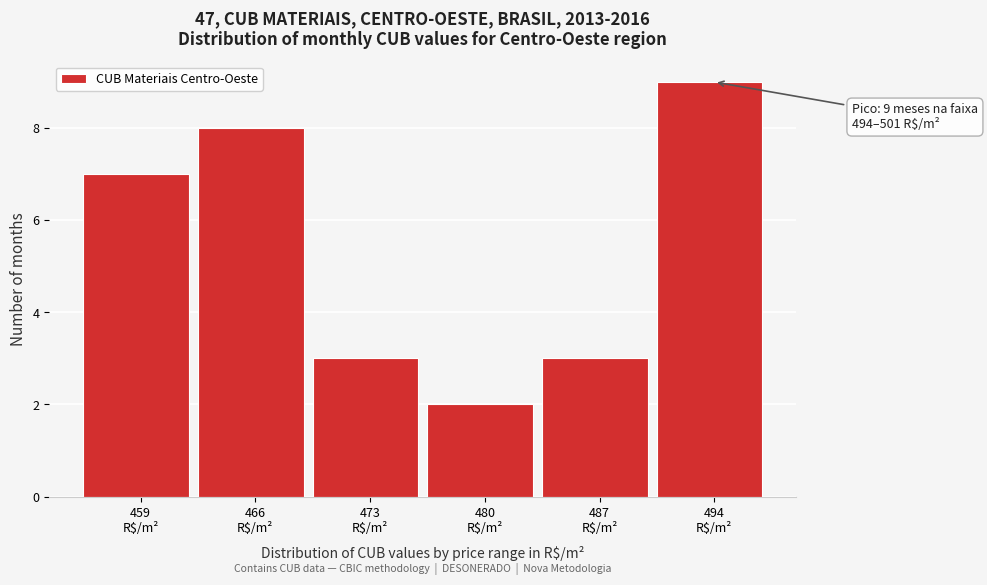

Reading left to right, extract all data points from this chart.

7	8	3	2	3	9